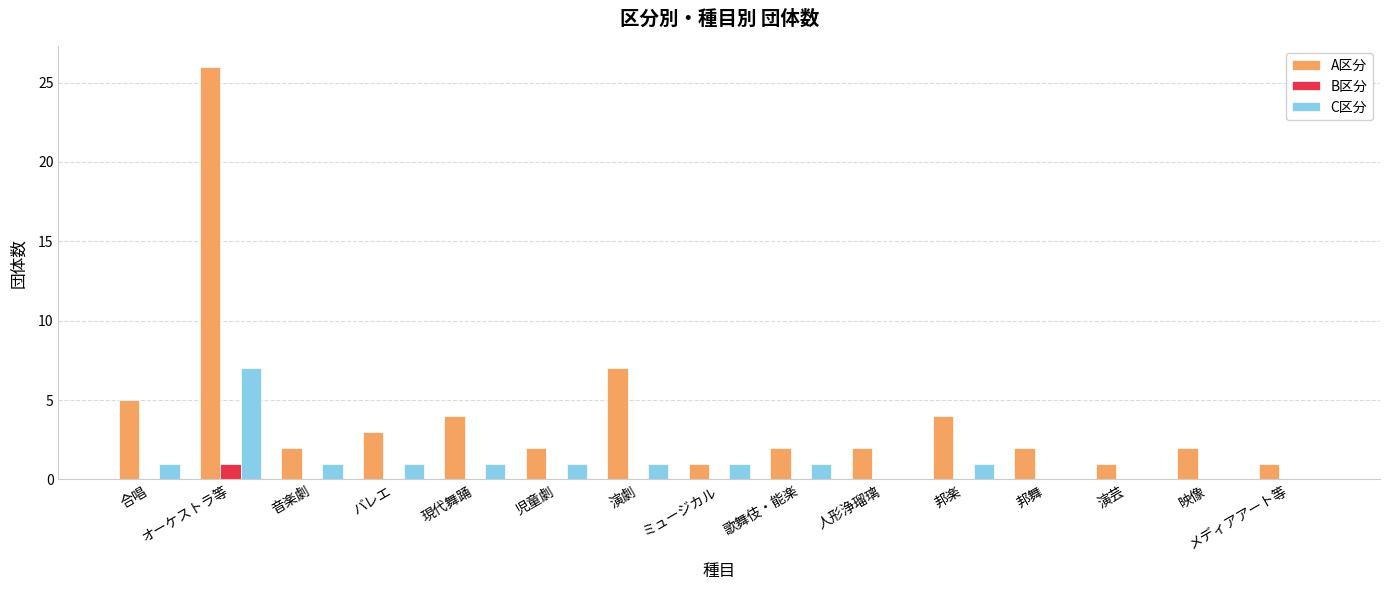

Is the value of A区分 at 邦舞 greater than the value of B区分 at 人形浄瑠璃?

Yes